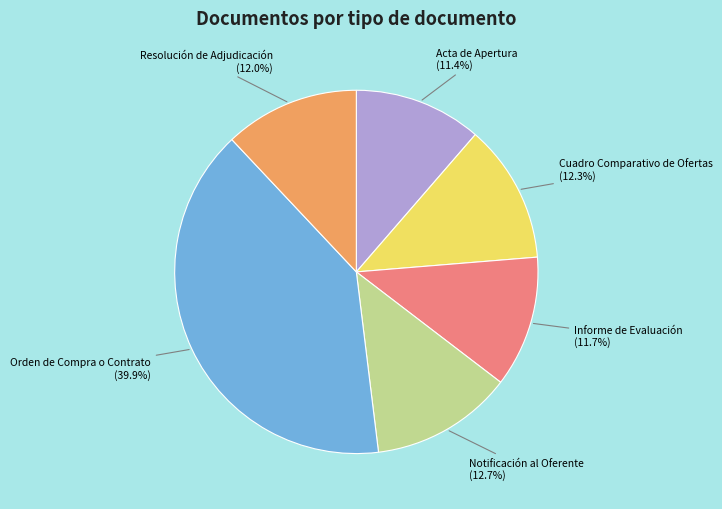

Is there any slice that represents more than half of the pie?

No